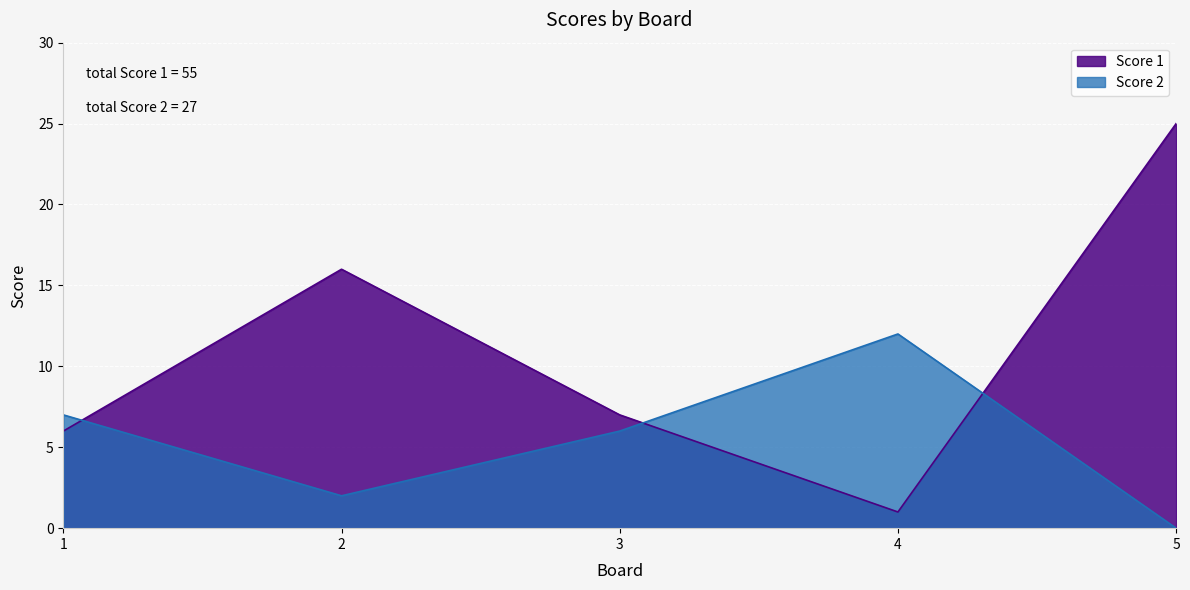

Where is Score 1 nearest to the value 13?

2